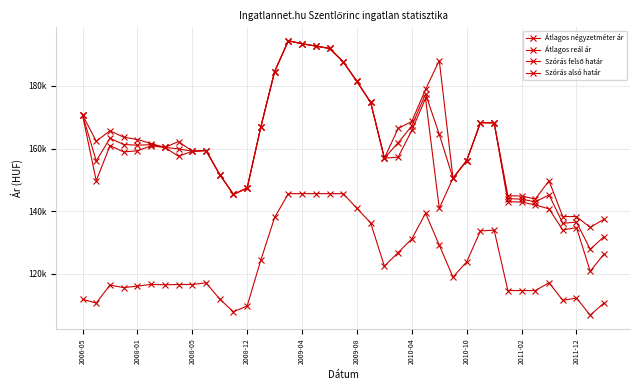

Is this an area chart (filled region under the line)?

No